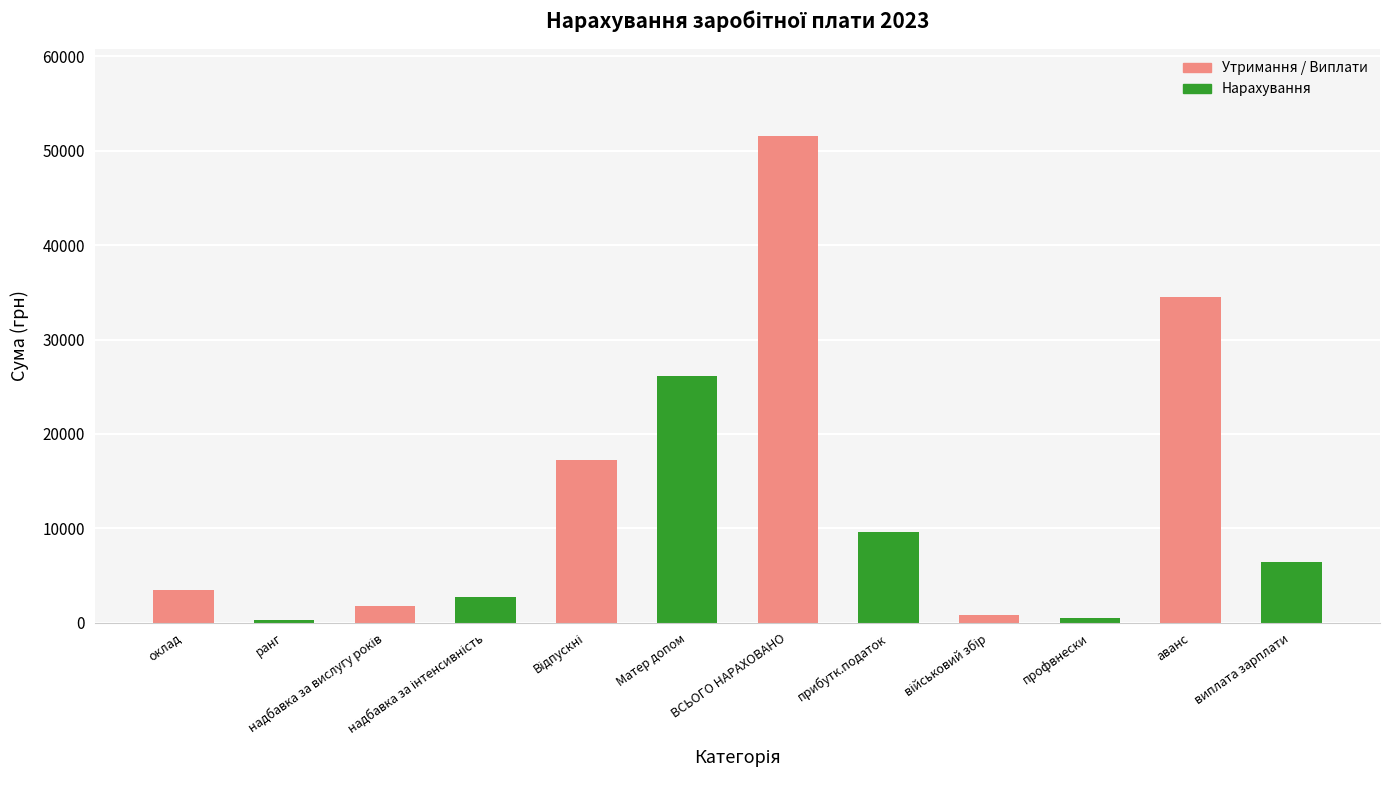

Count the number of categories in the chart.

12